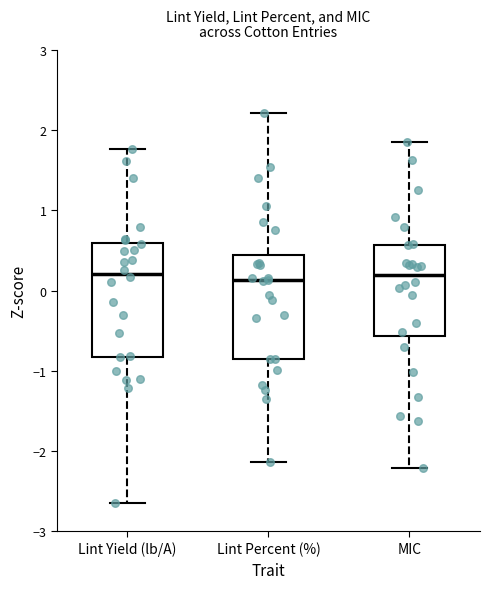

Reading left to right, read every box against the y-axis: the position of its median line, the range the box covers, and the ends of its whiskers. The values are not printed on the chart, so give them approximately, as read against the axis.

Lint Yield (lb/A): median 0.2, box -0.8 to 0.6, whiskers -2.6 to 1.8
Lint Percent (%): median 0.1, box -0.9 to 0.4, whiskers -2.1 to 2.2
MIC: median 0.2, box -0.6 to 0.6, whiskers -2.2 to 1.9